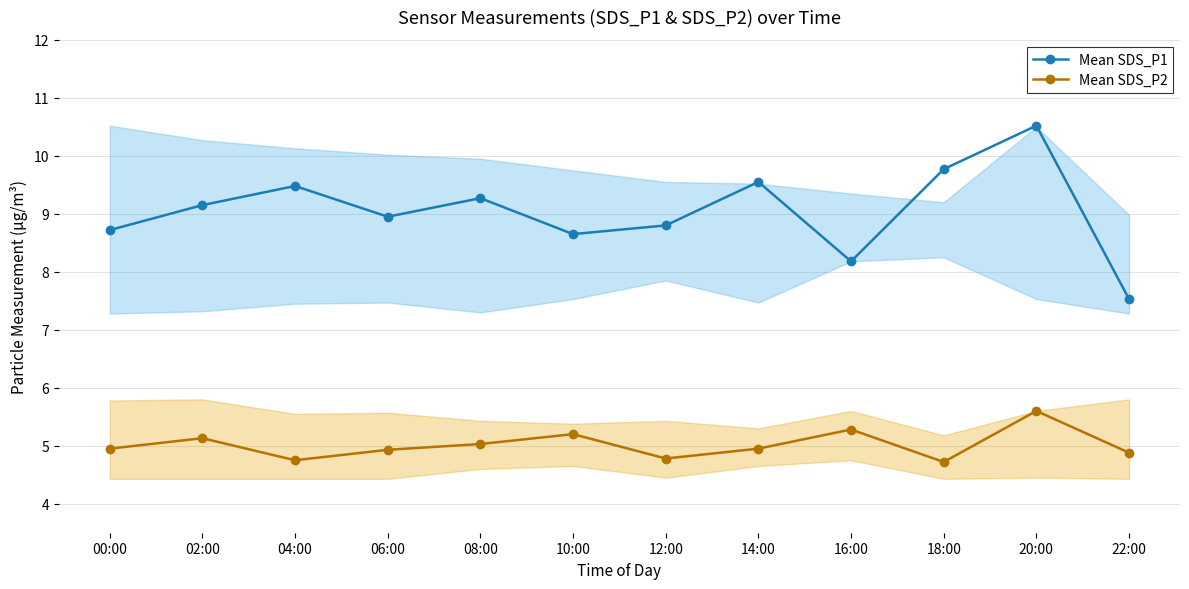

List the series in order of their peak value, lowest first.

Mean SDS_P2, Mean SDS_P1